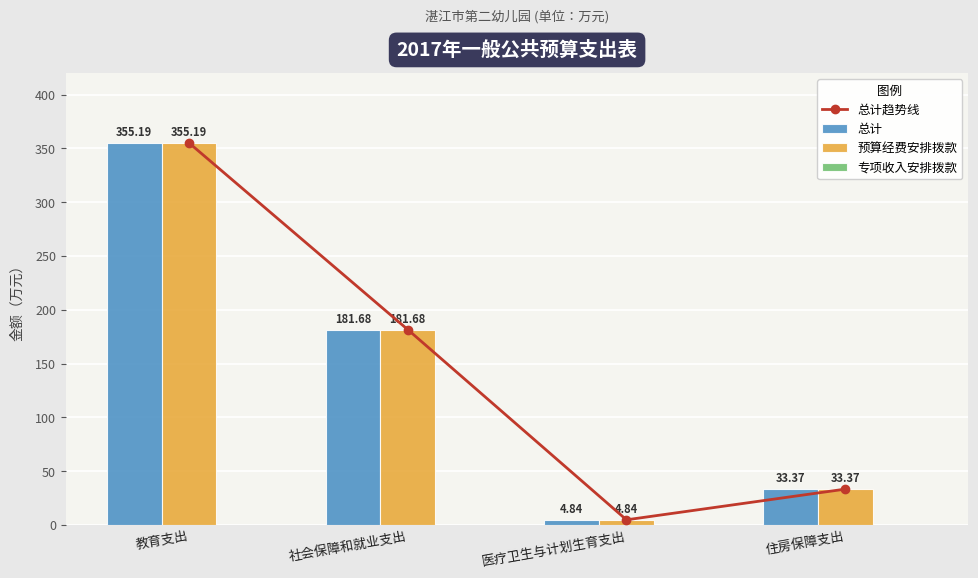

Reading left to right, list all the values displayed in this chart.

总计趋势线: 教育支出=355.2	社会保障和就业支出=181.7	医疗卫生与计划生育支出=4.8	住房保障支出=33.4
总计: 教育支出=355.2	社会保障和就业支出=181.7	医疗卫生与计划生育支出=4.8	住房保障支出=33.4
预算经费安排拨款: 教育支出=355.2	社会保障和就业支出=181.7	医疗卫生与计划生育支出=4.8	住房保障支出=33.4
专项收入安排拨款: 教育支出=0.0	社会保障和就业支出=0.0	医疗卫生与计划生育支出=0.0	住房保障支出=0.0